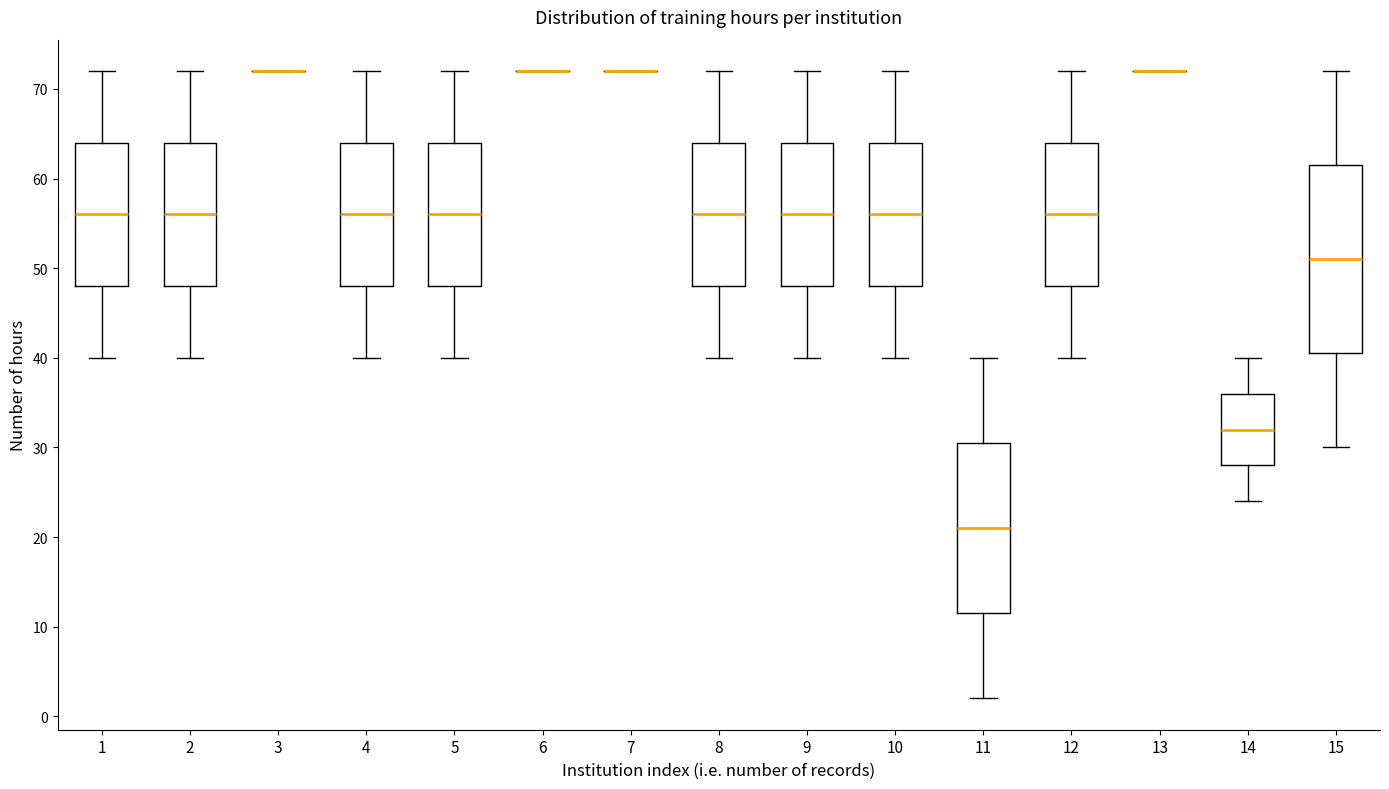

Comparing the boxes themselves (not the whiskers), which one is the tallest?

15